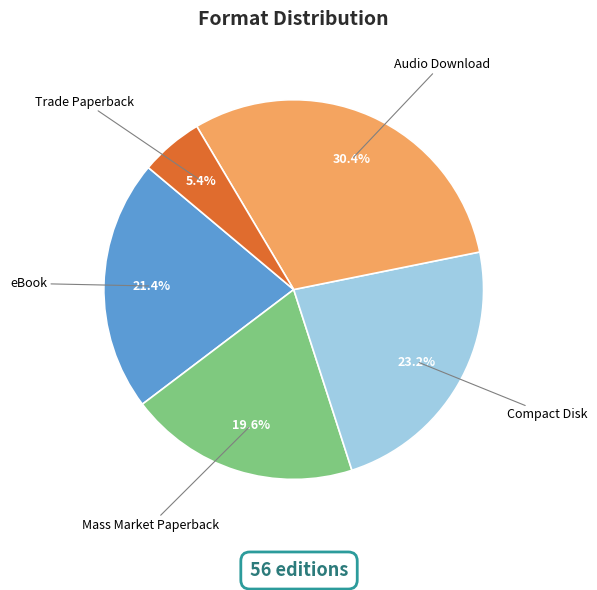

To the nearest percent, what is the difference between the Audio Download and Trade Paperback slice percentages?

25%